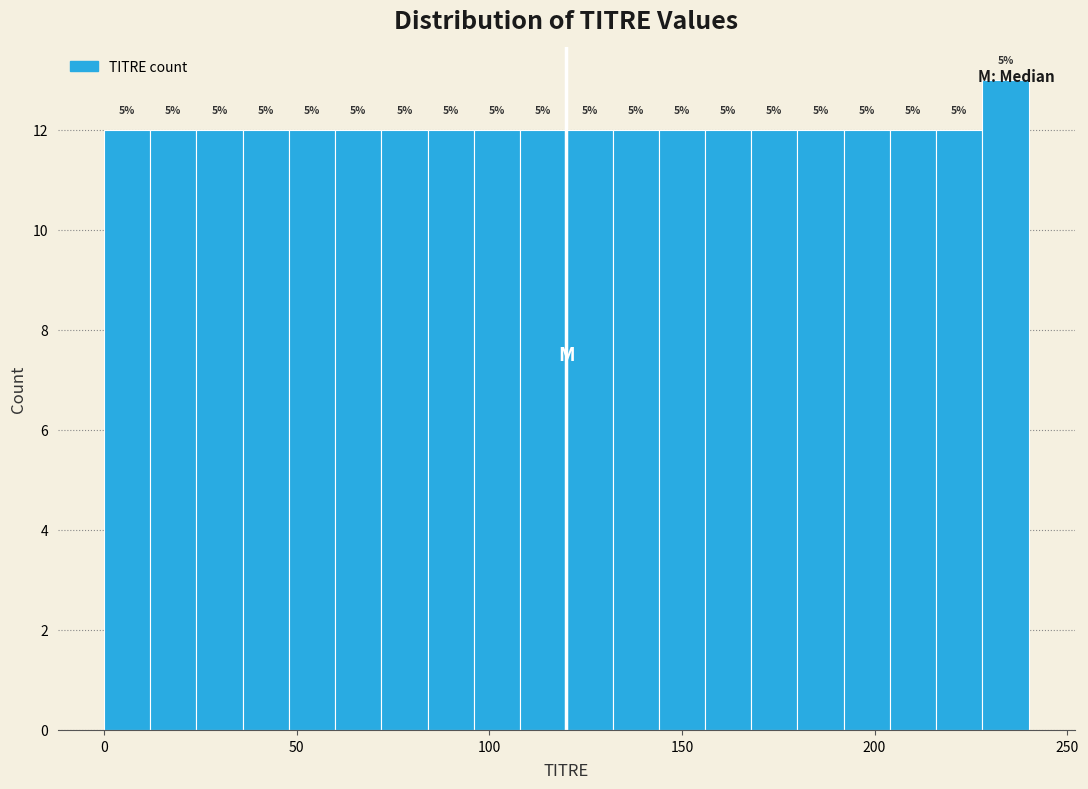

Read against the x-axis, roughly where is the centre of the tallest bar?

235